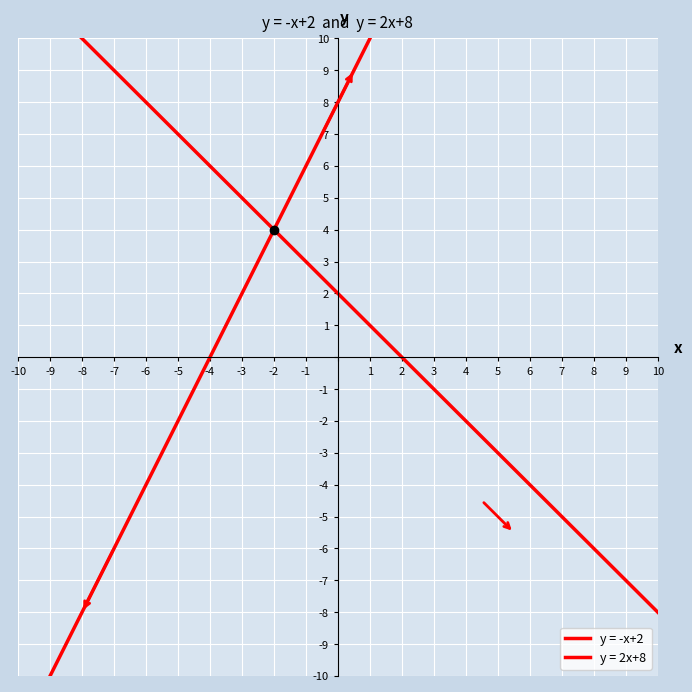

What is the value of the y = -x+2 point at the 5th from the left?

4